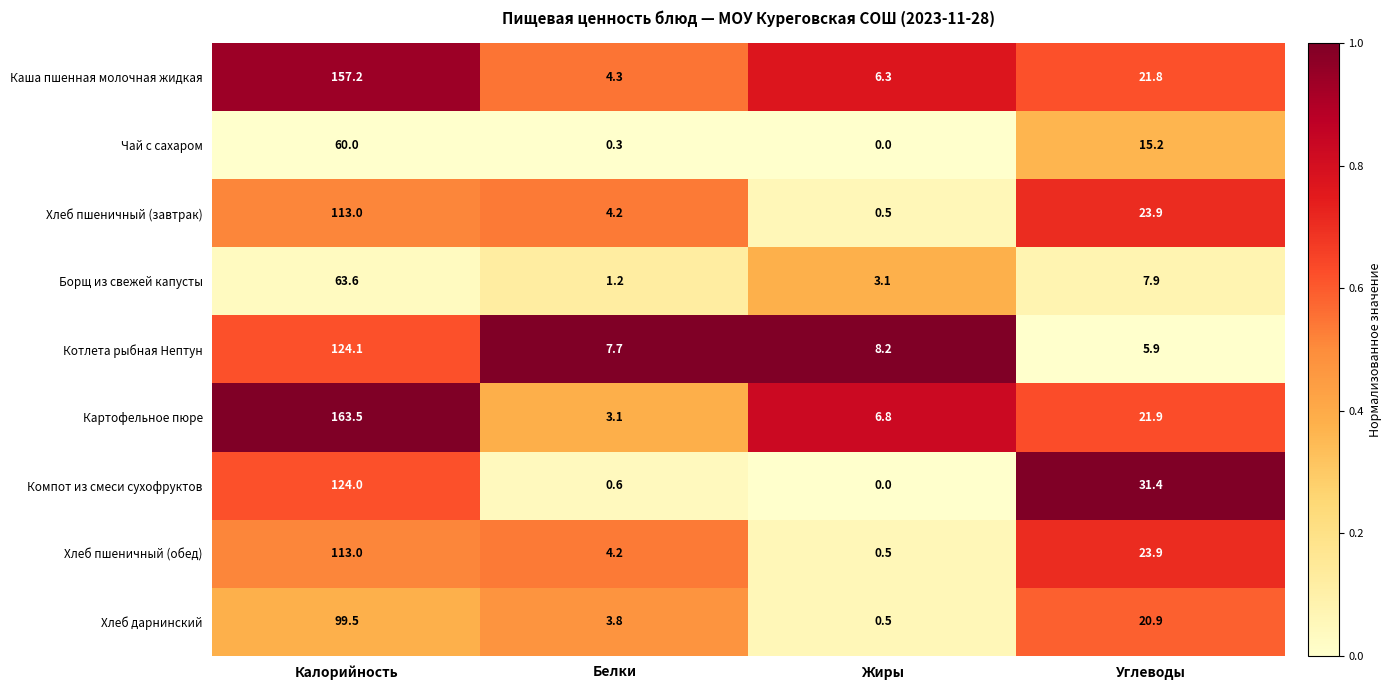

The Картофельное пюре series shows 163.5 at Калорийность. True or false?

True